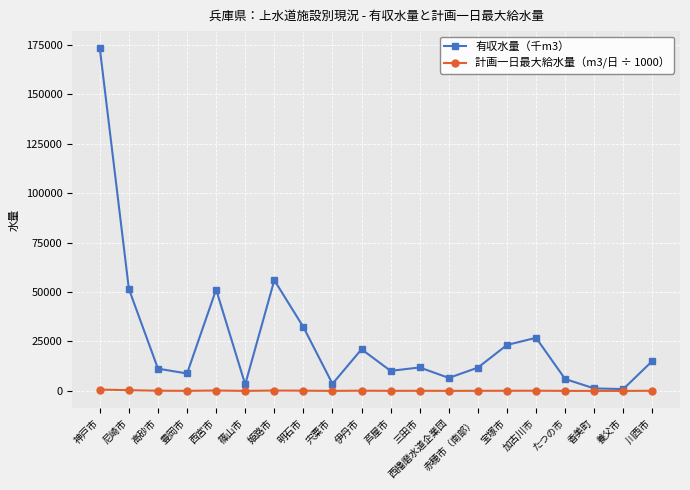

What is the label of the 5th point from the left?

西宮市